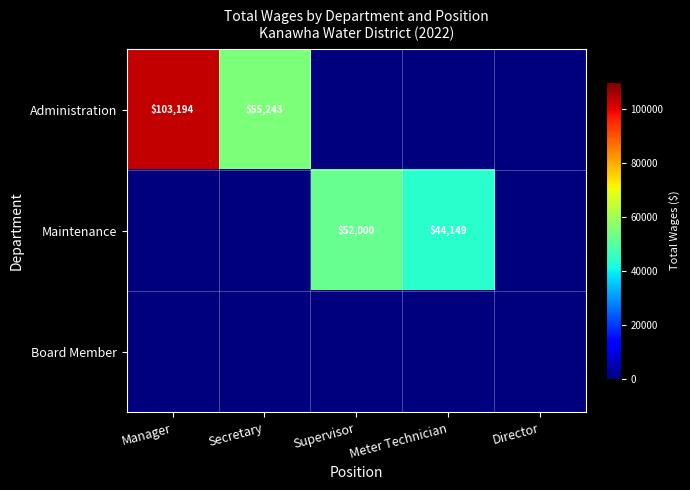

What is the greatest value displayed?

103194.0